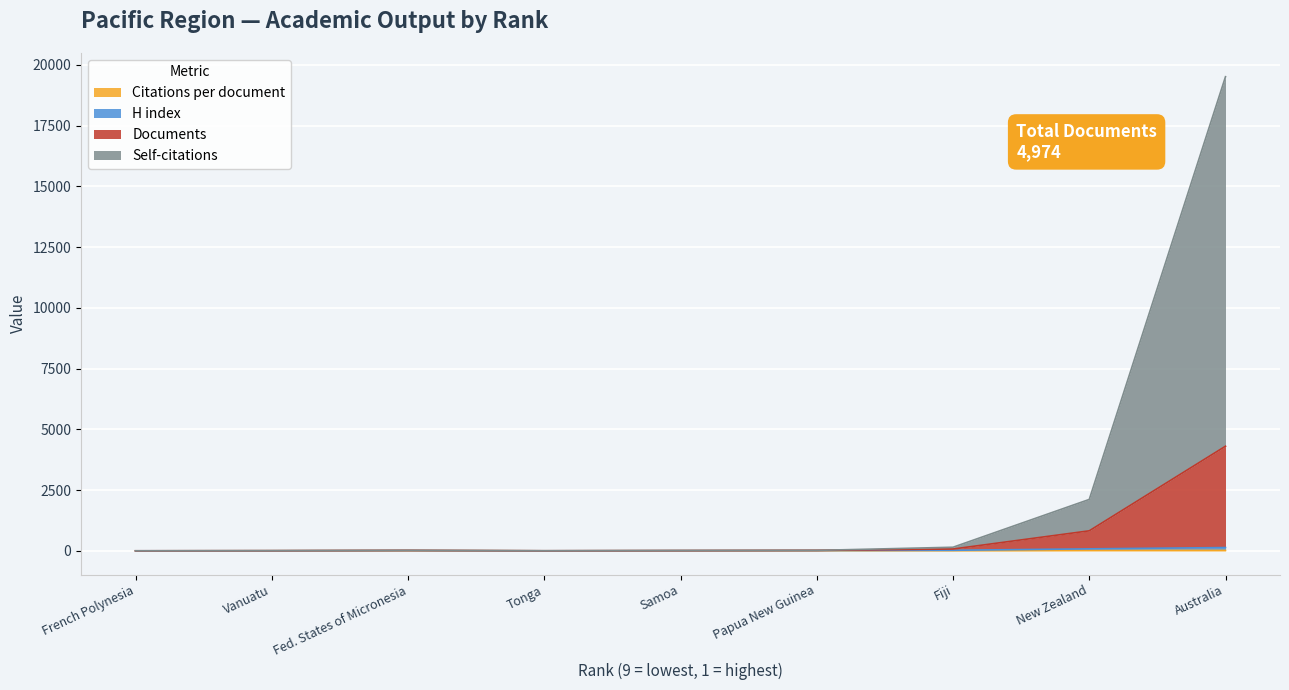

What is the highest value of the Documents series?

4307.0